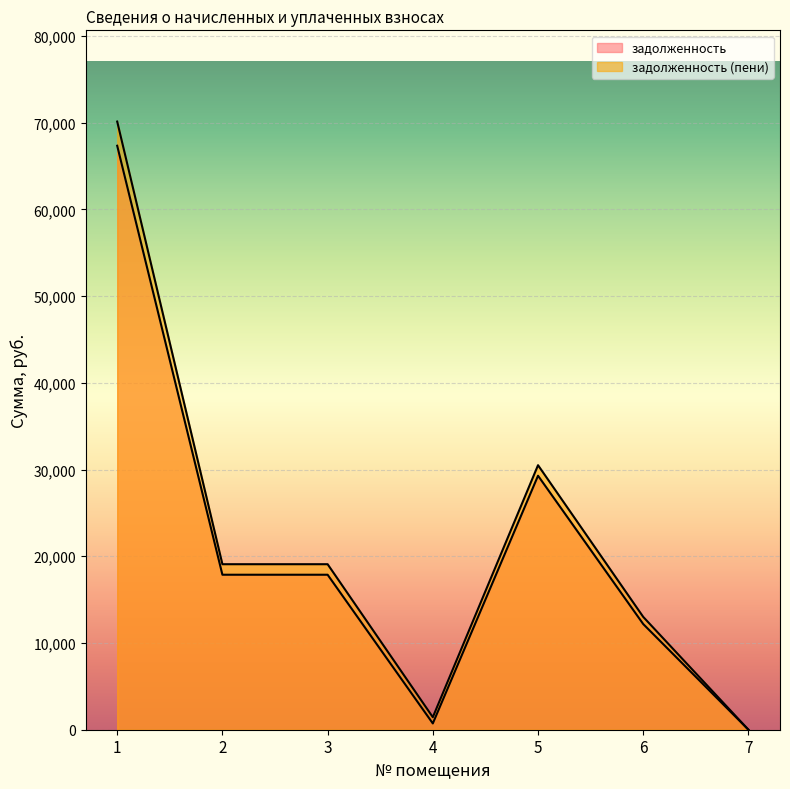

At how many categories does at least one series exceed 46160?

1